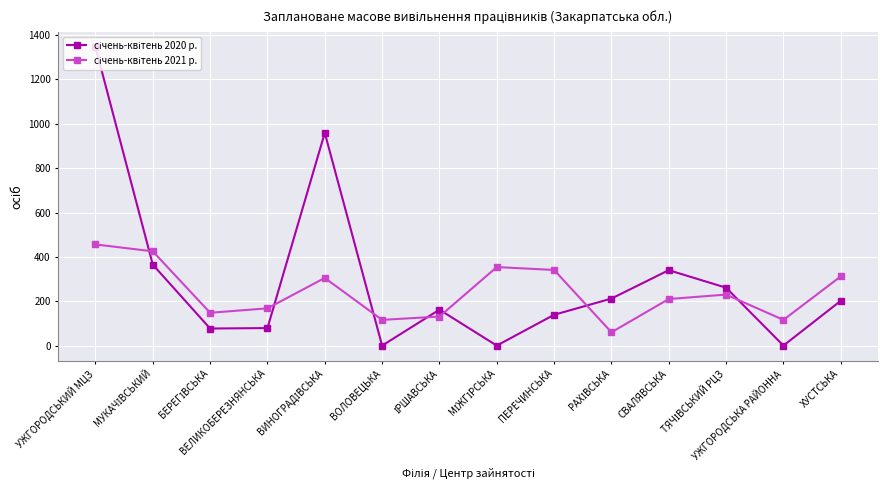

At which category does the chart reach its peak across all series?

УЖГОРОДСЬКИЙ МЦЗ